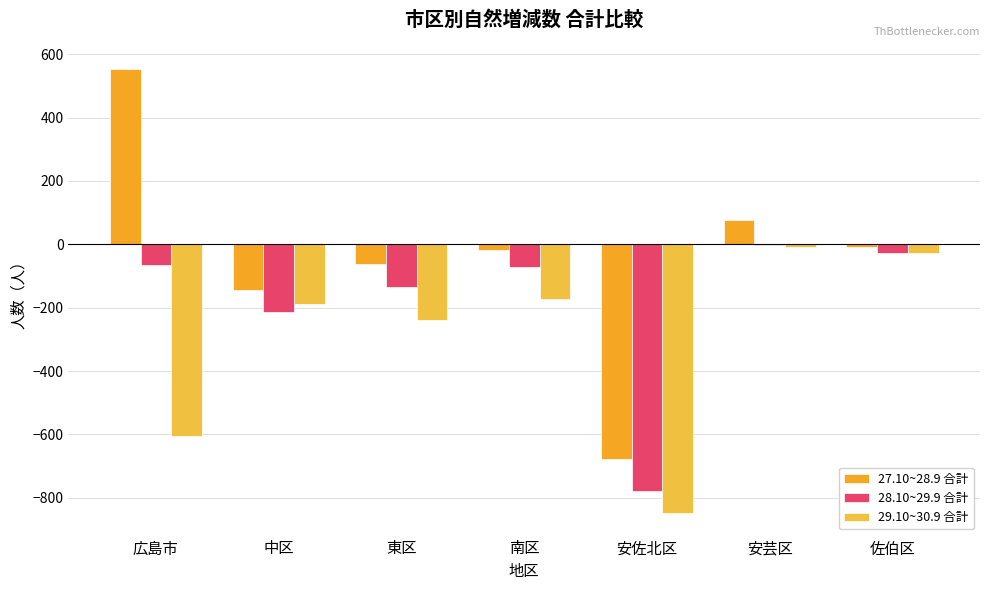

What is the label of the 5th bar from the left?

安佐北区